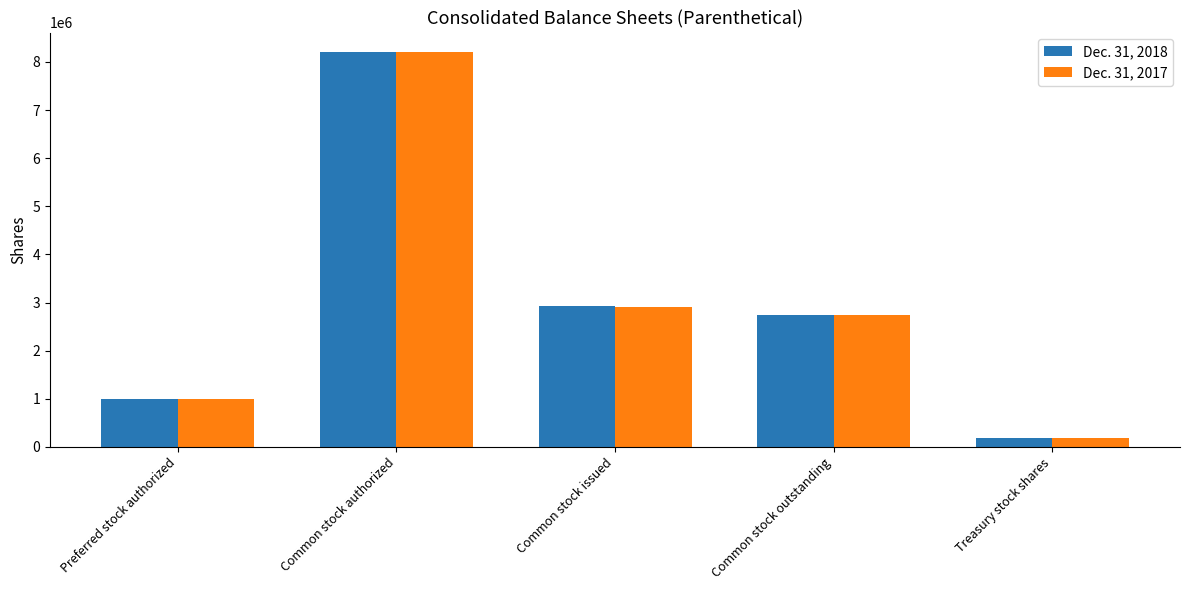

Reading left to right, transcribe all the data shown in this chart.

Dec. 31, 2018: Preferred stock authorized=1000000	Common stock authorized=8200000	Common stock issued=2919542	Common stock outstanding=2733601	Treasury stock shares=185941
Dec. 31, 2017: Preferred stock authorized=1000000	Common stock authorized=8200000	Common stock issued=2910334	Common stock outstanding=2732850	Treasury stock shares=177484